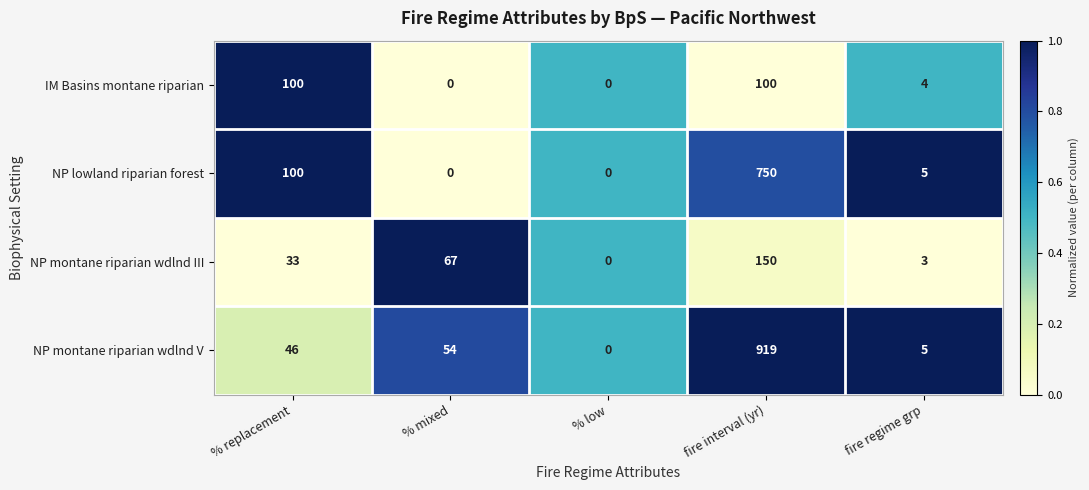

Reading left to right, list all the values displayed in this chart.

IM Basins montane riparian: % replacement=100	% mixed=0	% low=0	fire interval (yr)=100	fire regime grp=4
NP lowland riparian forest: % replacement=100	% mixed=0	% low=0	fire interval (yr)=750	fire regime grp=5
NP montane riparian wdlnd III: % replacement=33	% mixed=67	% low=0	fire interval (yr)=150	fire regime grp=3
NP montane riparian wdlnd V: % replacement=46	% mixed=54	% low=0	fire interval (yr)=919	fire regime grp=5